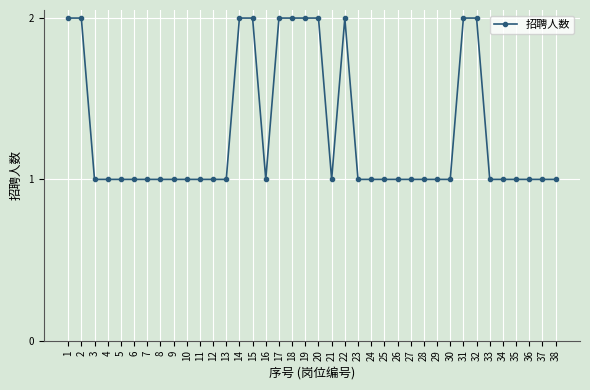

Which has a higher value, 11 or 18?

18